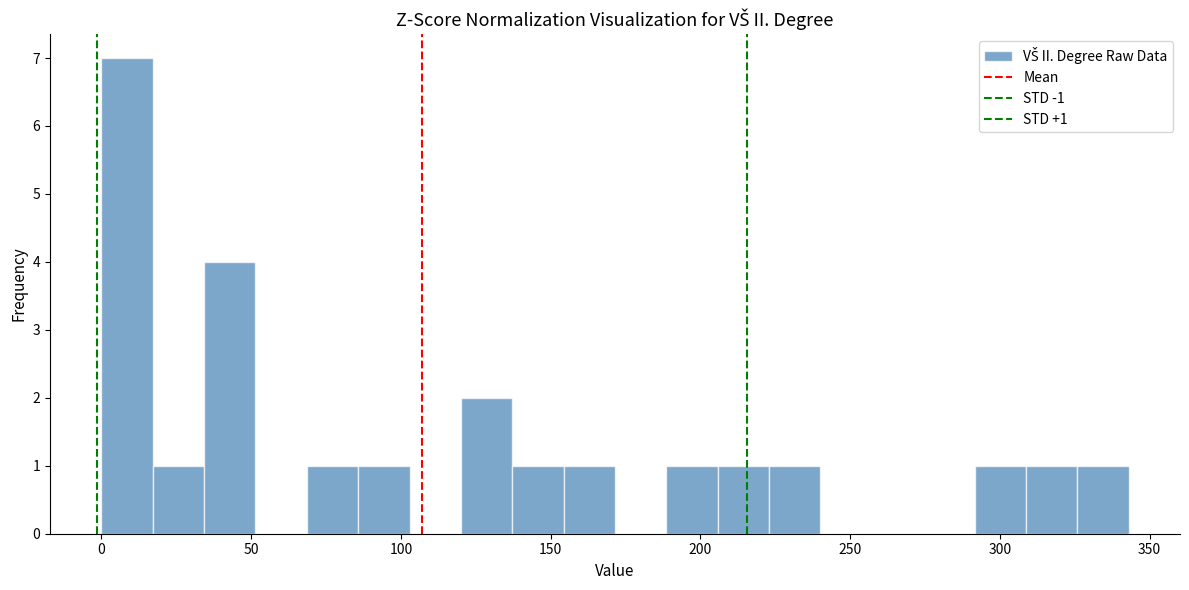

Read against the x-axis, roughly where is the centre of the tallest bar?

10